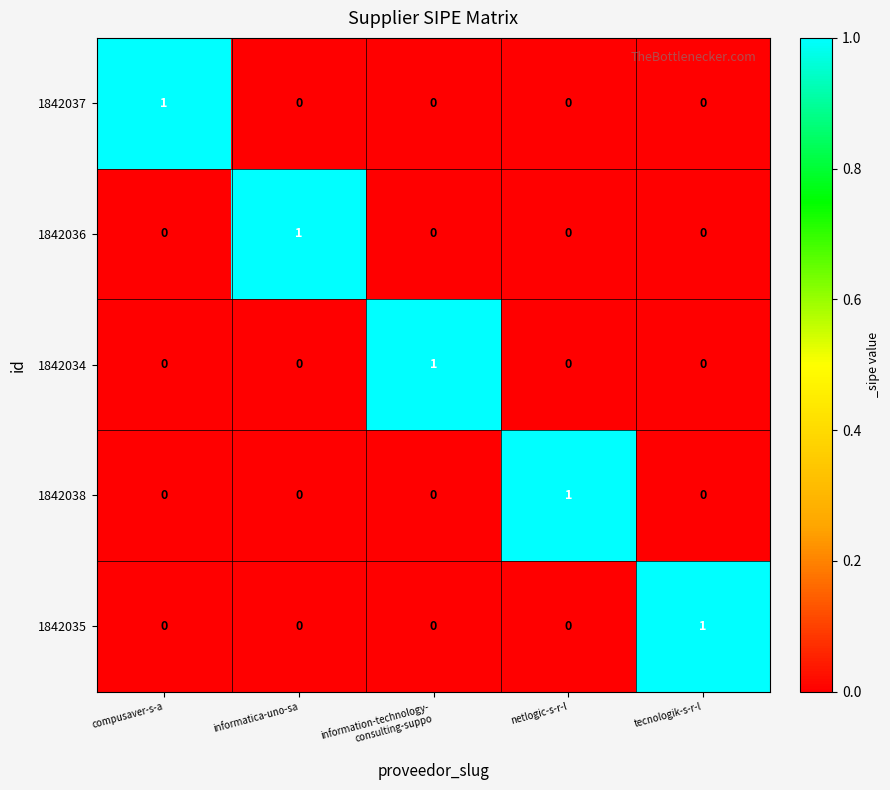

How many 1842034 values are between 0 and 1?

5